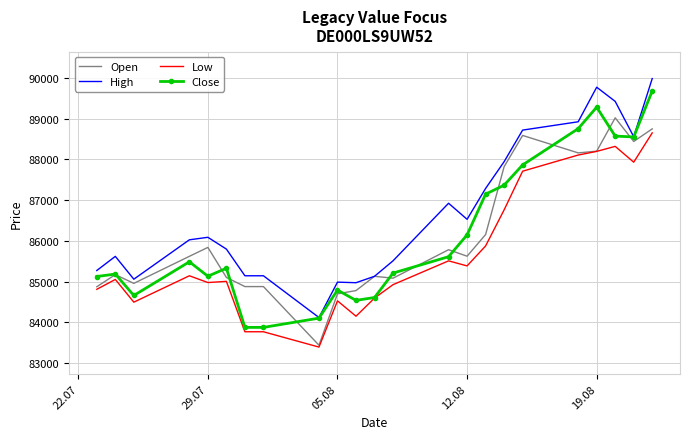

True or false: Low and High cross at least once.

False